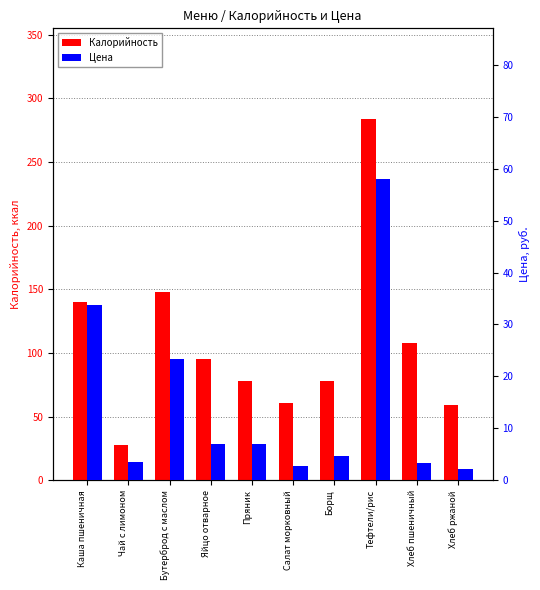

What is the difference between the maximum and minimum values in the Калорийность series?

256.0